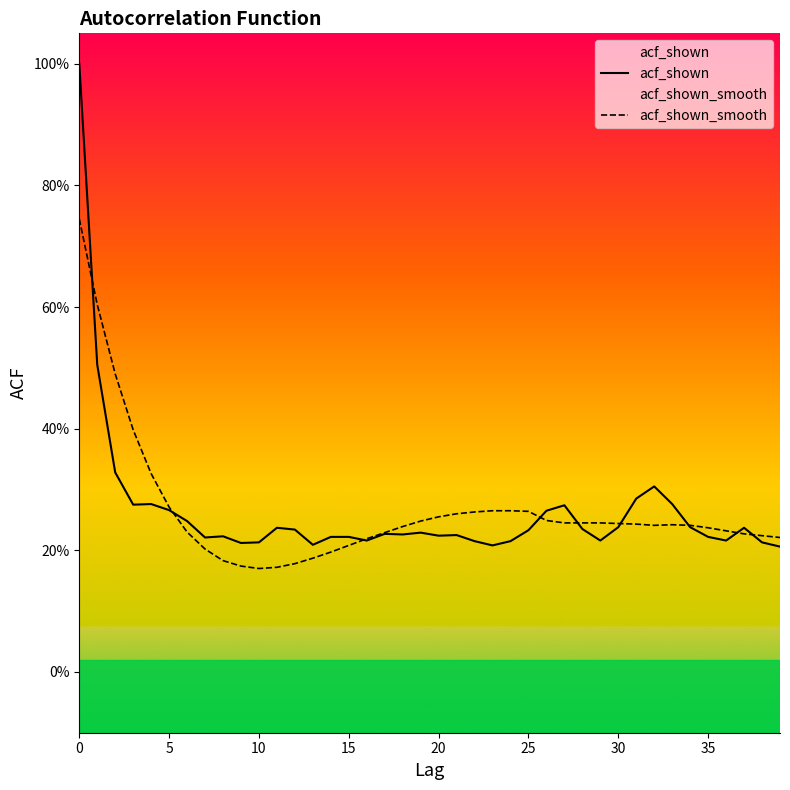

What is the greatest value displayed?

1.0